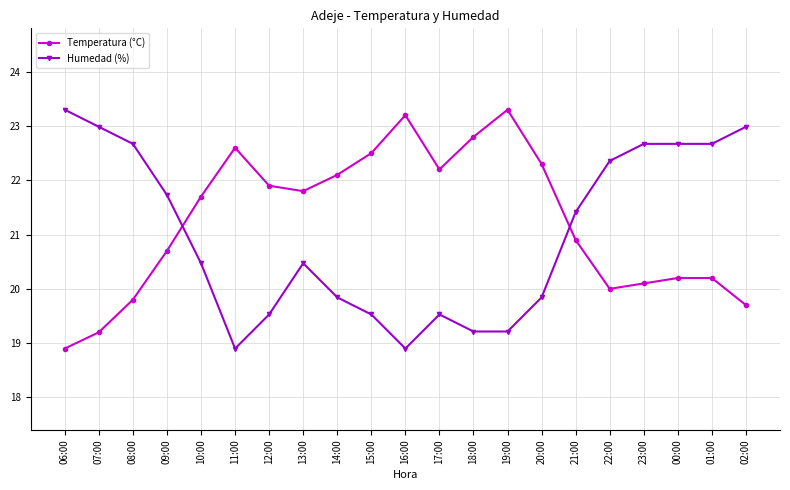

How many times do Humedad (%) and Temperatura (°C) cross each other?

2